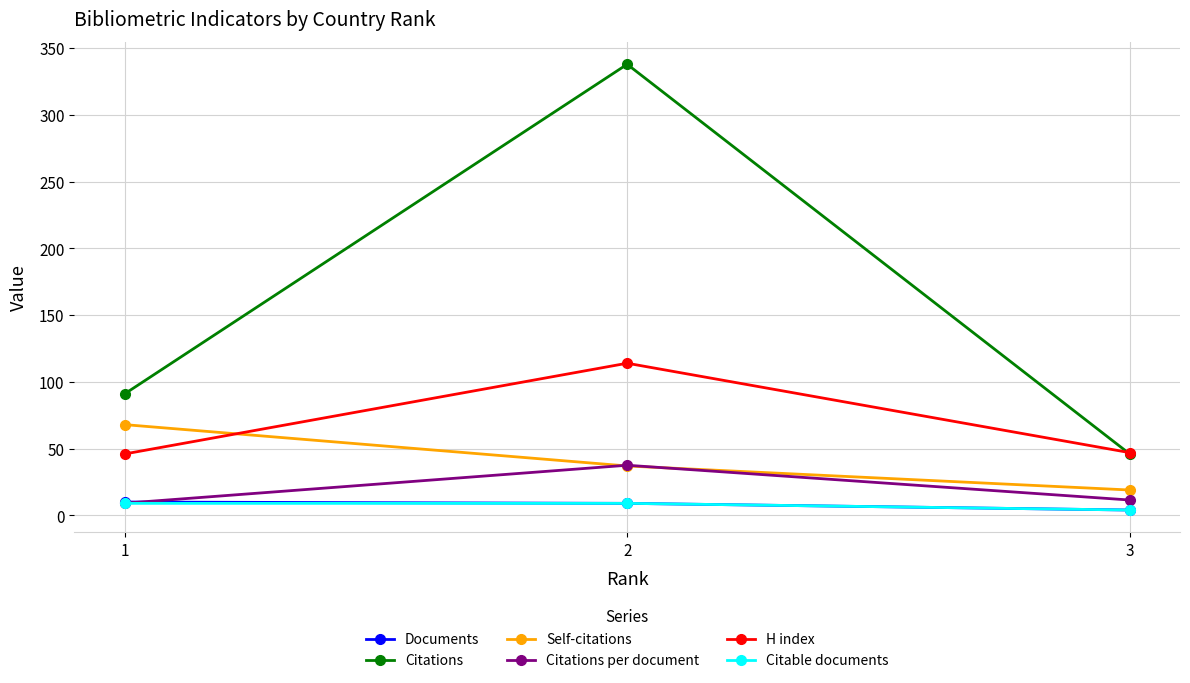

The value of Citations at 3 is 11.0. True or false?

False